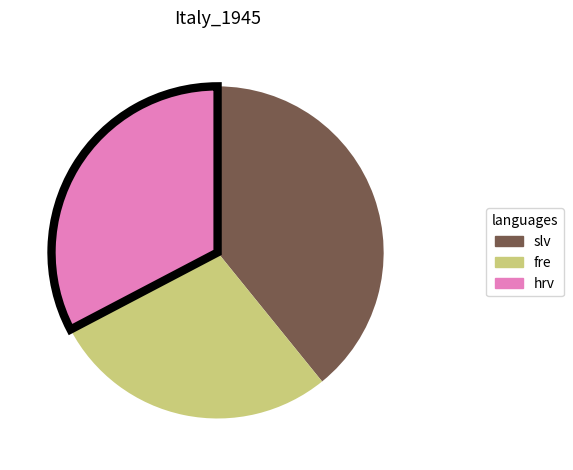

Count the number of slices in the pie.

3